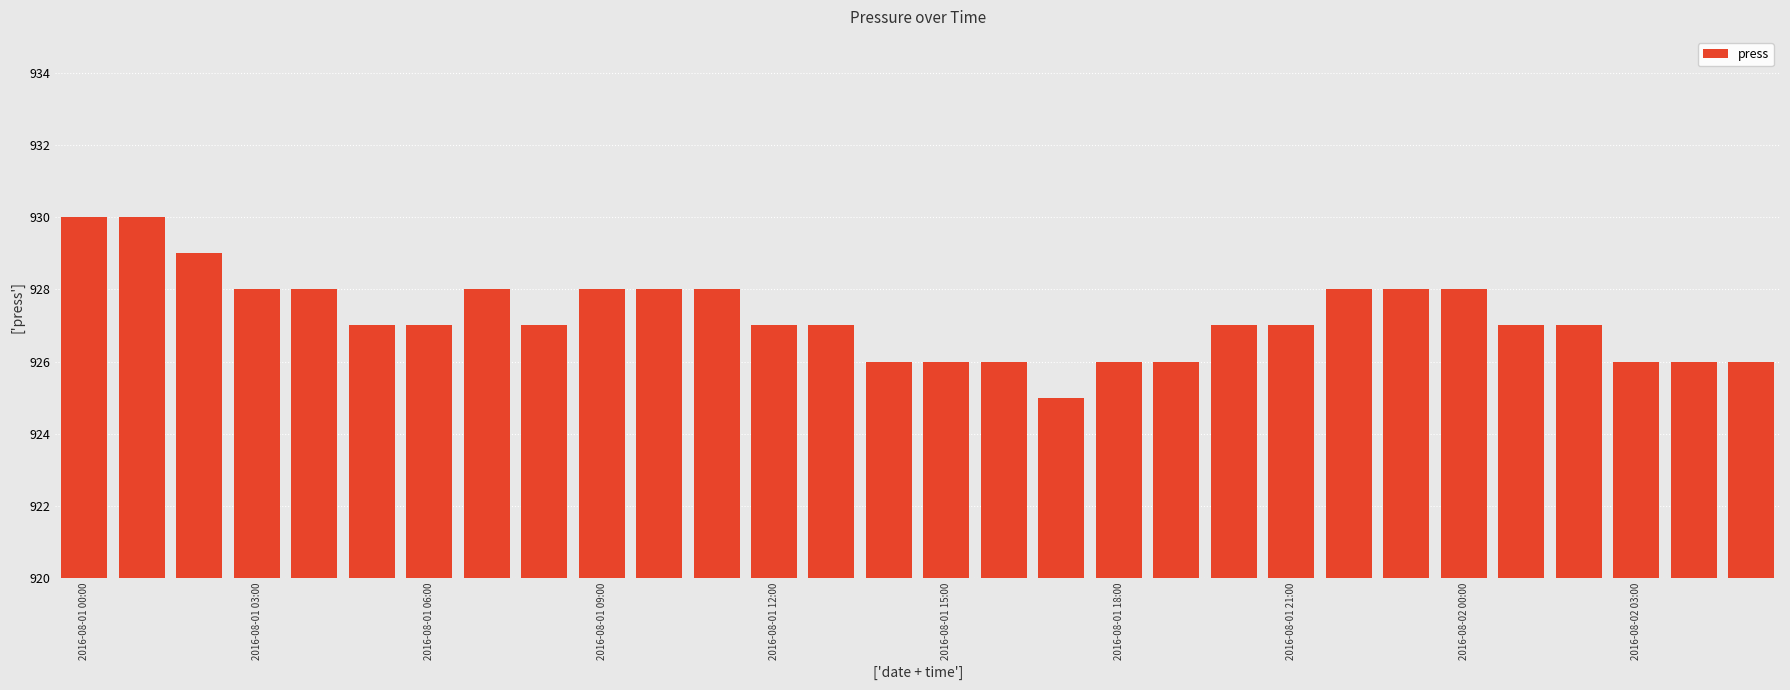

Reading right to left, extract all data points from this chart.

926	926	926	927	927	928	928	928	927	927	926	926	925	926	926	926	927	927	928	928	928	927	928	927	927	928	928	929	930	930